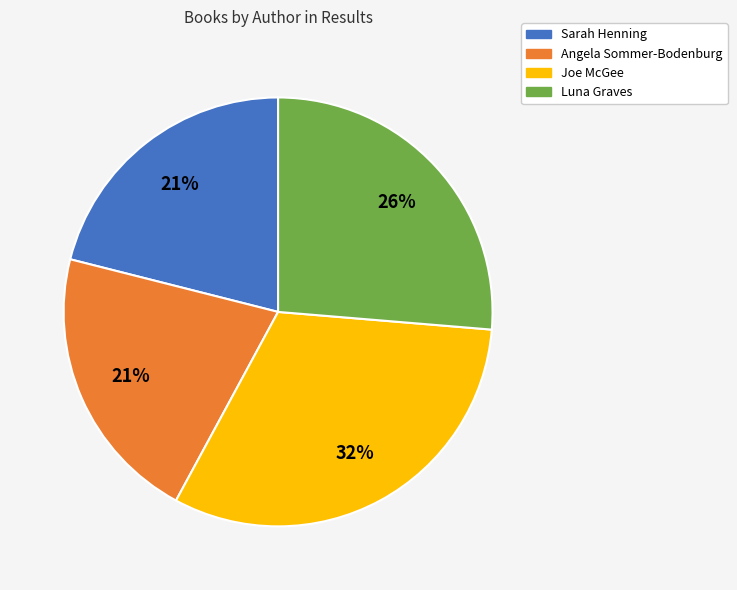

The Joe McGee slice represents 32% of the pie. True or false?

True